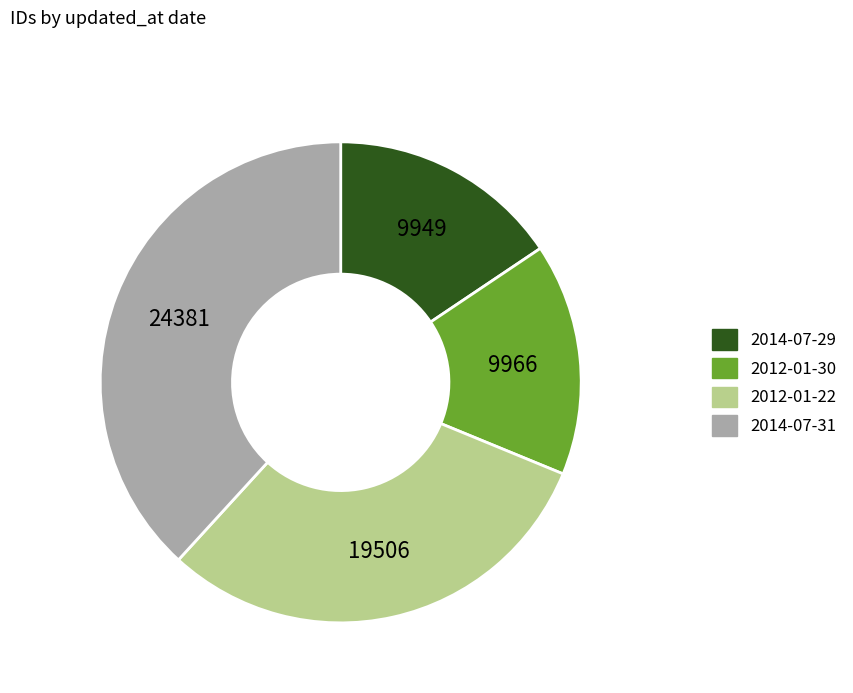

Is it true that 2012-01-22 is 31% of the pie?

True